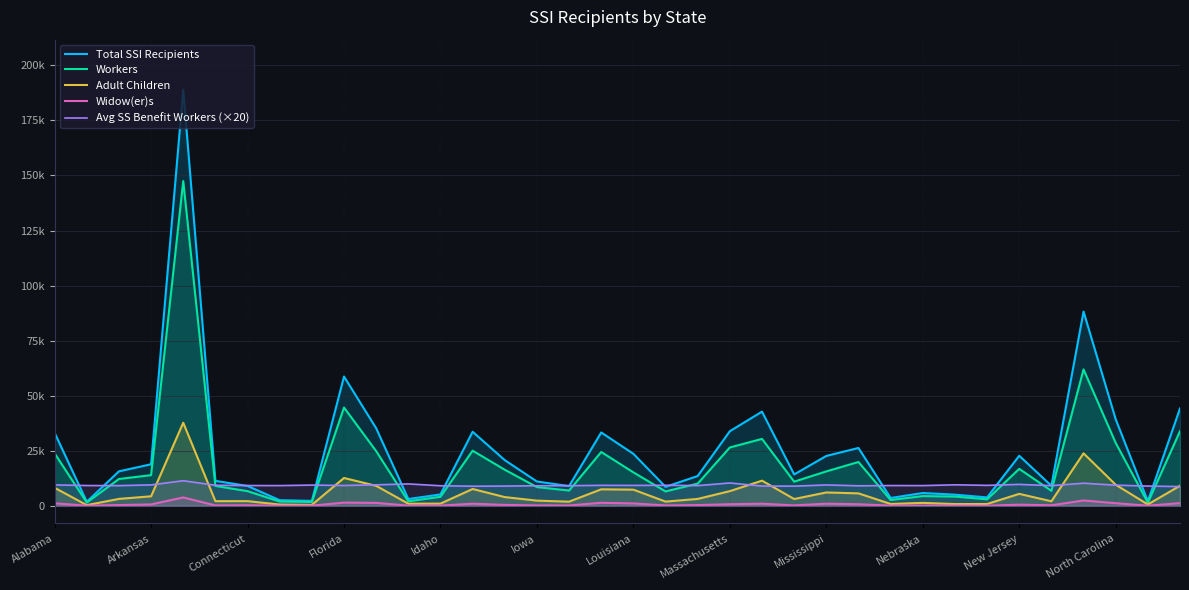

What is the total value across all series at 20?

36244.0